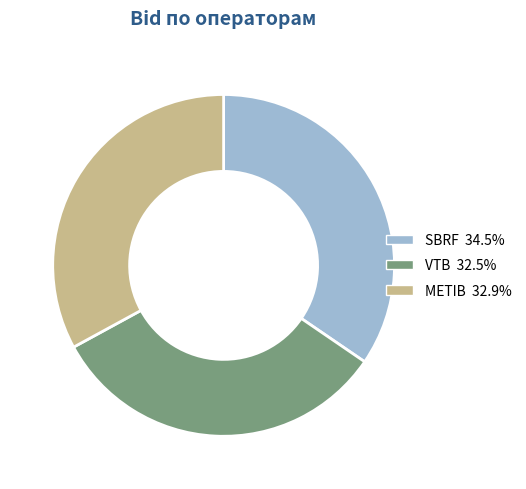

How many slices are in this pie chart?

3